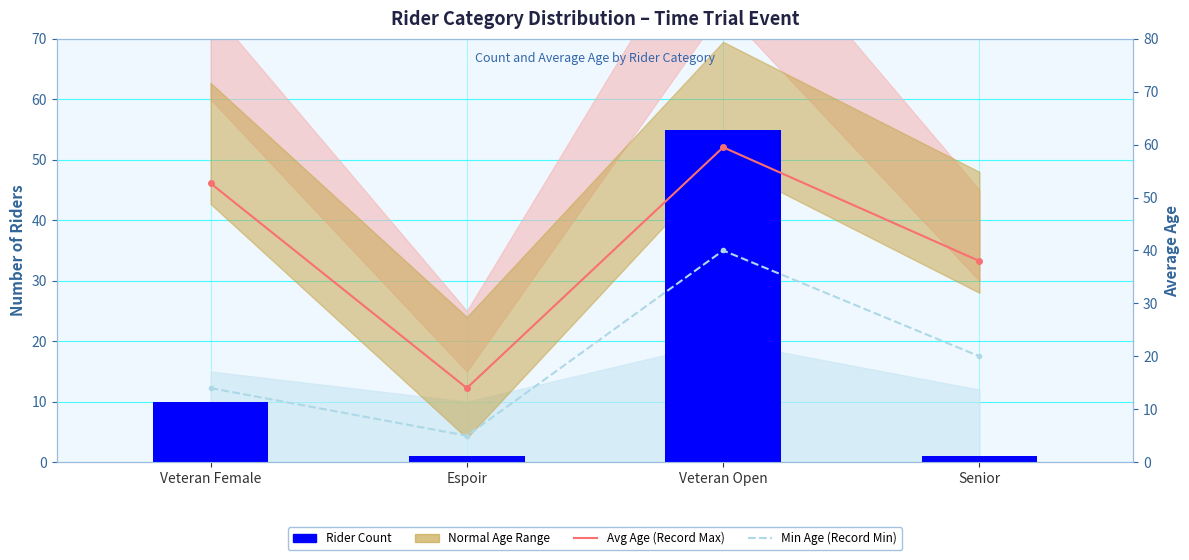

Is it true that Rider Count equals 1.4 at Espoir?

False